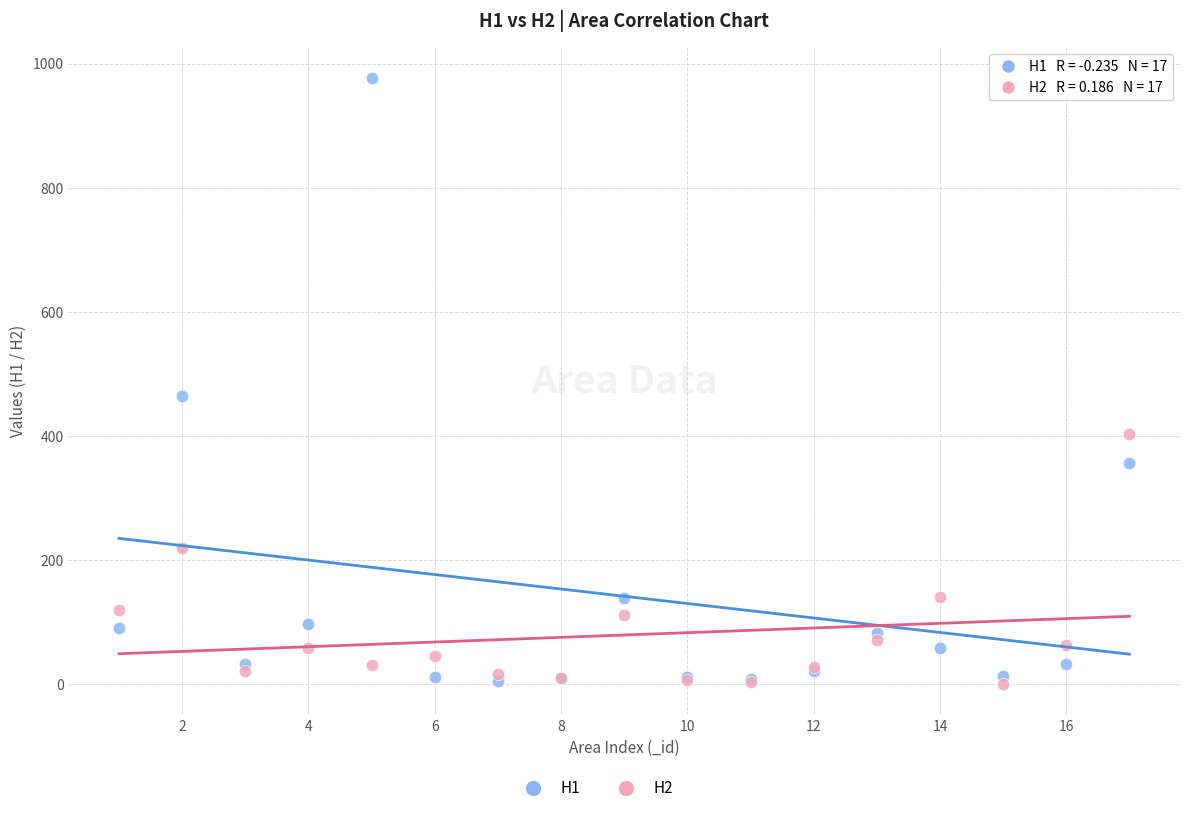

Which series contains the highest Y value?

H1